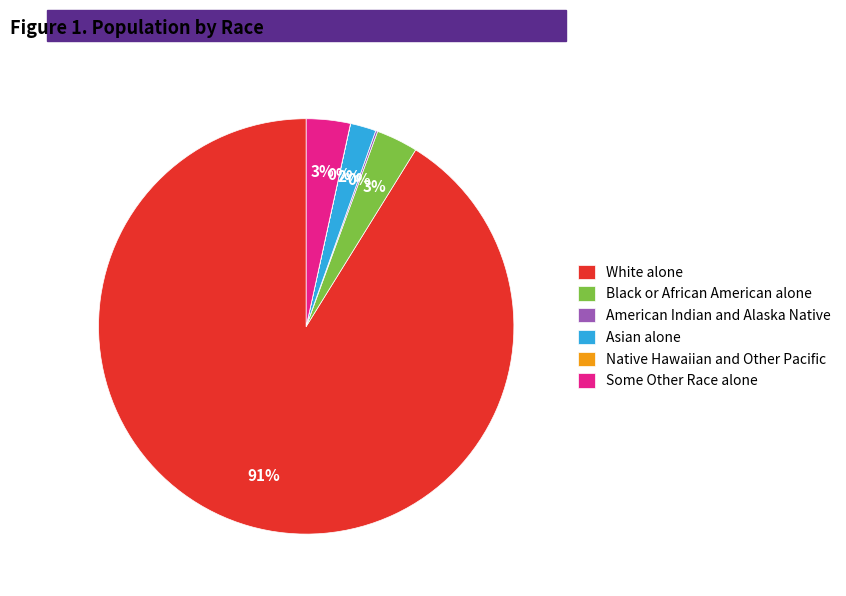

Is it true that White alone is 91% of the pie?

True